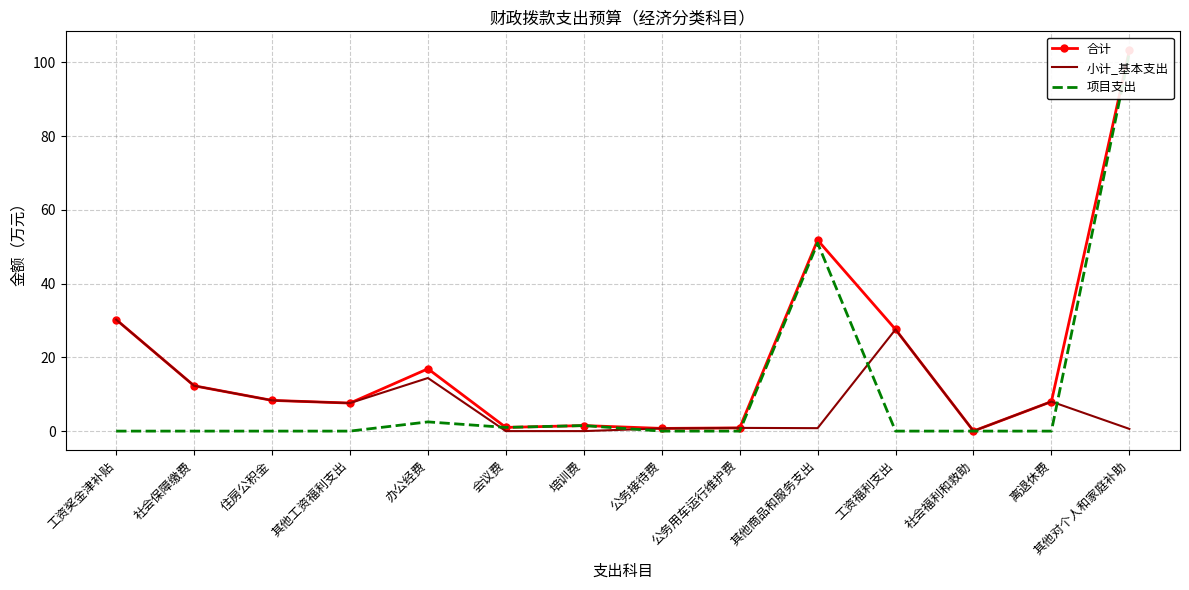

At which category does the chart reach its minimum across all series?

会议费